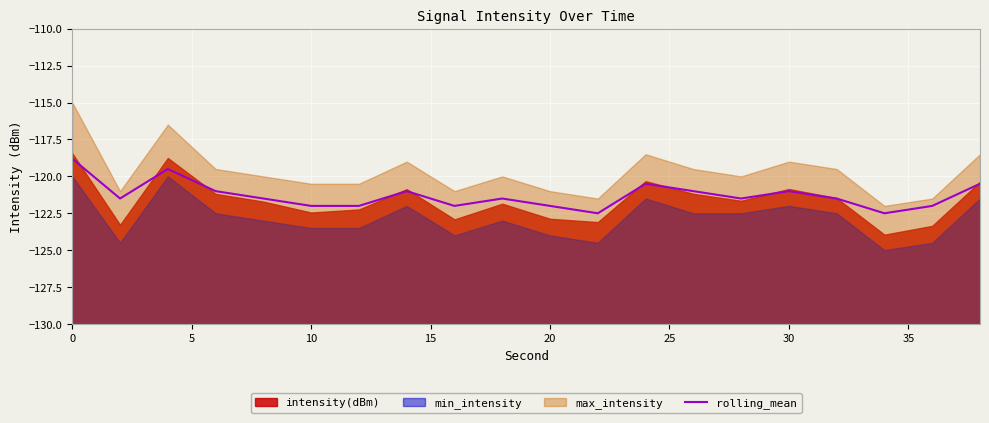

True or false: rolling_mean has a value of -122.0 at 20.

True